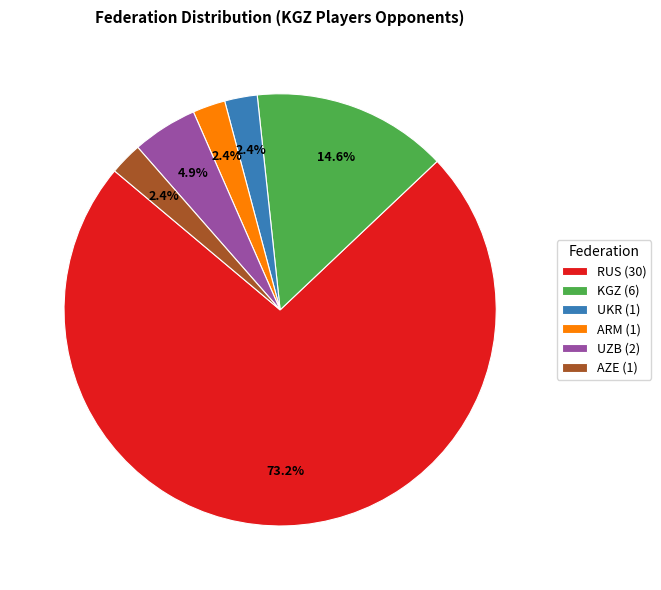

To the nearest percent, what percentage of the pie is UKR?

2%